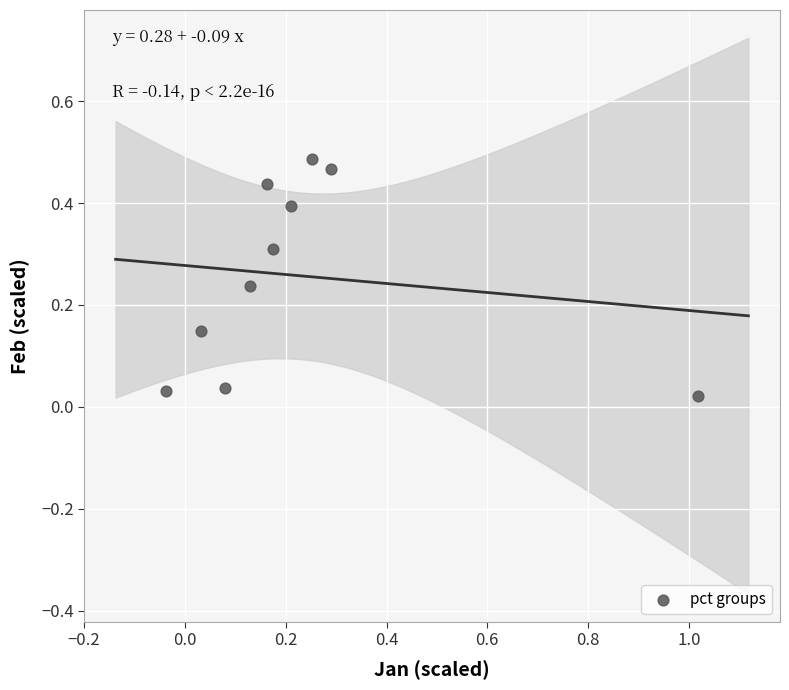

What is the range of X values (max minus min)?

1.1